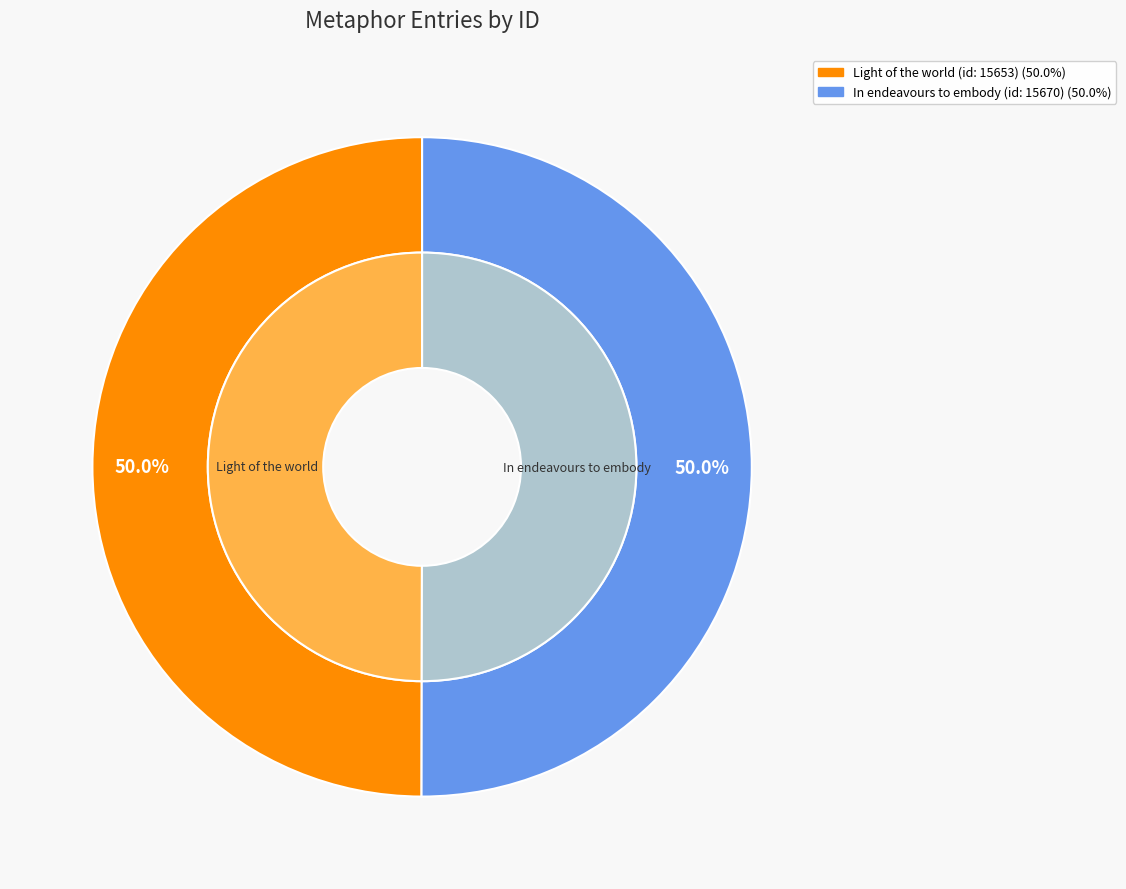

Between Light of the world (id: 15653) and In endeavours to embody (id: 15670), which is larger?

In endeavours to embody (id: 15670)